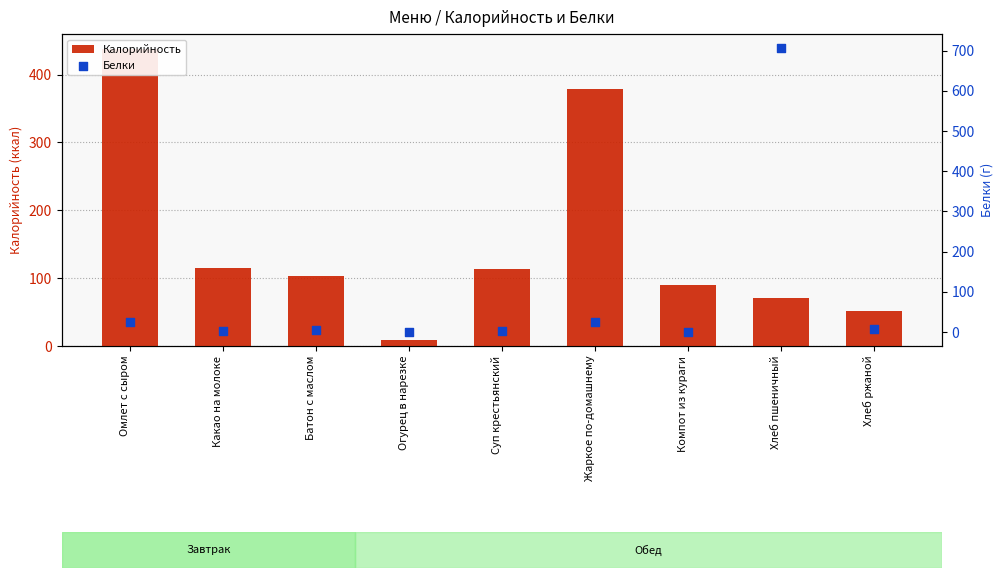

What is the total value across all series at Батон с маслом?

107.9